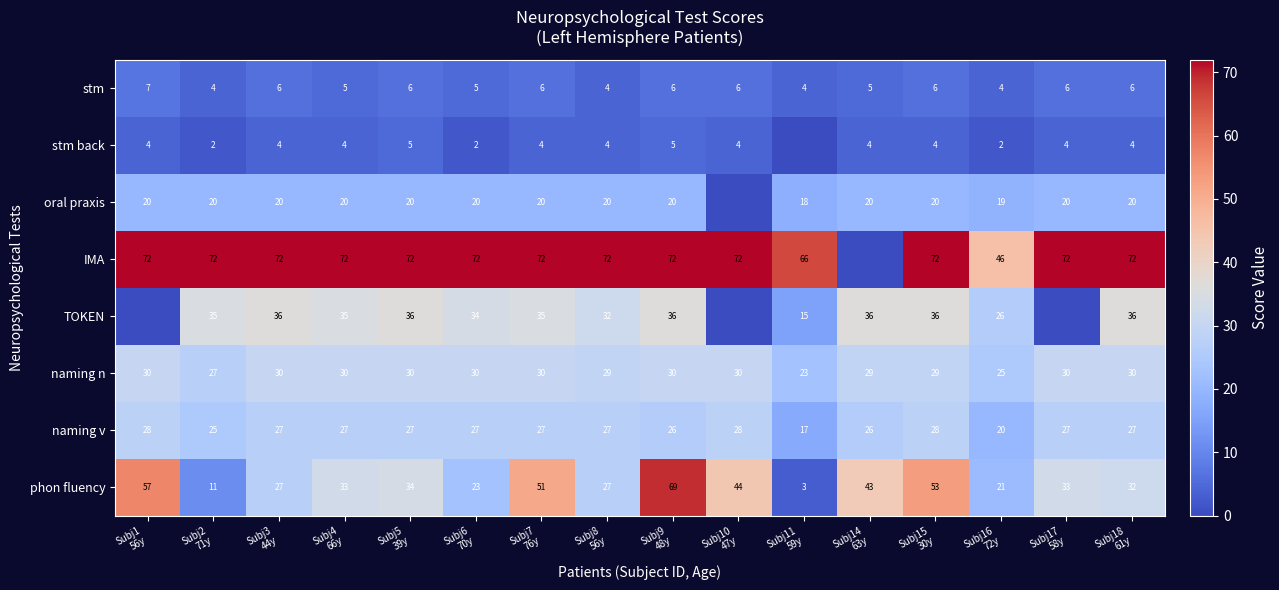

What is the difference between the second highest and minimum values in the naming n series?

7